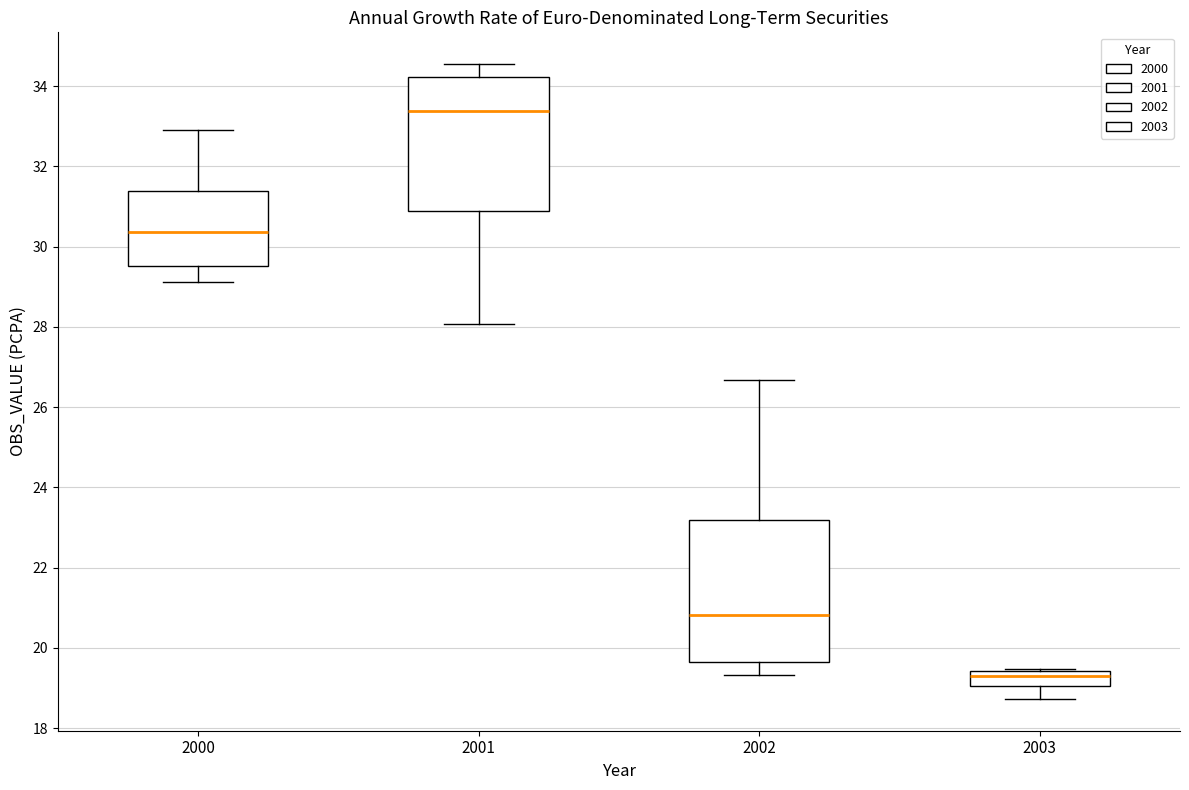

Reading left to right, transcribe this box plot: for each box, give where its median line is, the range the box spans, and where its two whiskers end, as read against the y-axis. The values are not printed on the chart, so give them approximately, as read against the axis.

2000: median 30.4, box 29.6 to 31.4, whiskers 29.2 to 33.0
2001: median 33.4, box 30.8 to 34.2, whiskers 28.0 to 34.6
2002: median 20.8, box 19.6 to 23.2, whiskers 19.4 to 26.6
2003: median 19.2, box 19.0 to 19.4, whiskers 18.8 to 19.4